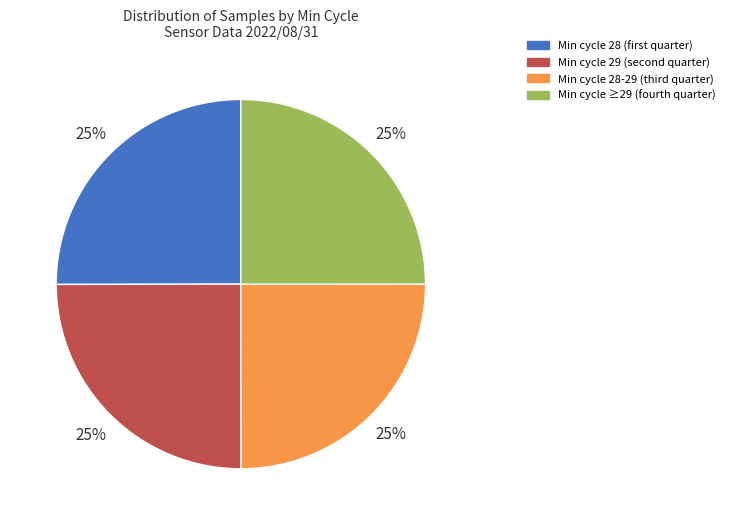

To the nearest percent, what is the average slice percentage?

25%